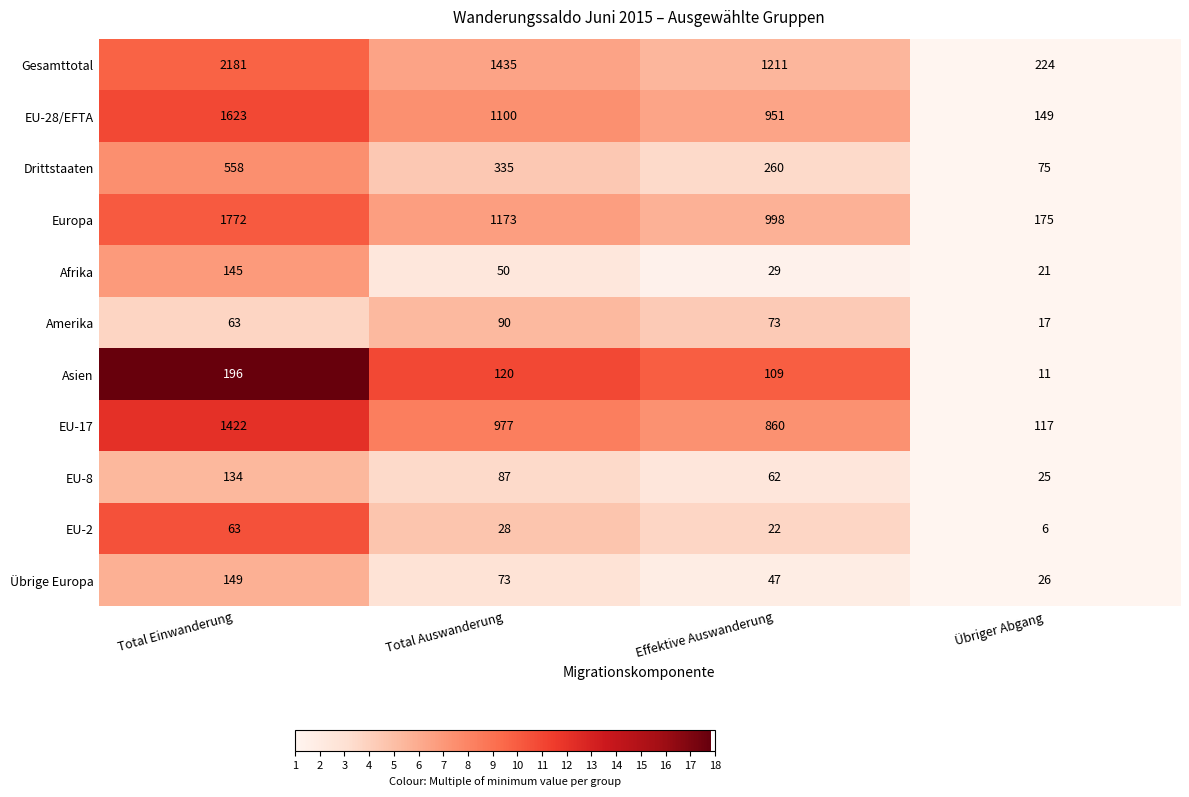

What is the difference between the Übrige Europa values at Effektive Auswanderung and Übriger Abgang?

21